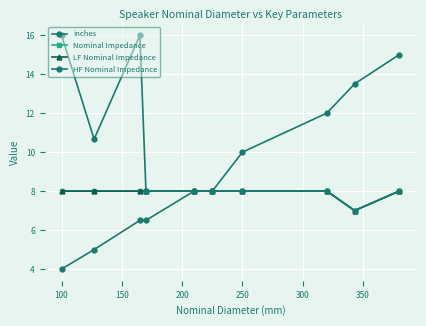

Is this an area chart (filled region under the line)?

No